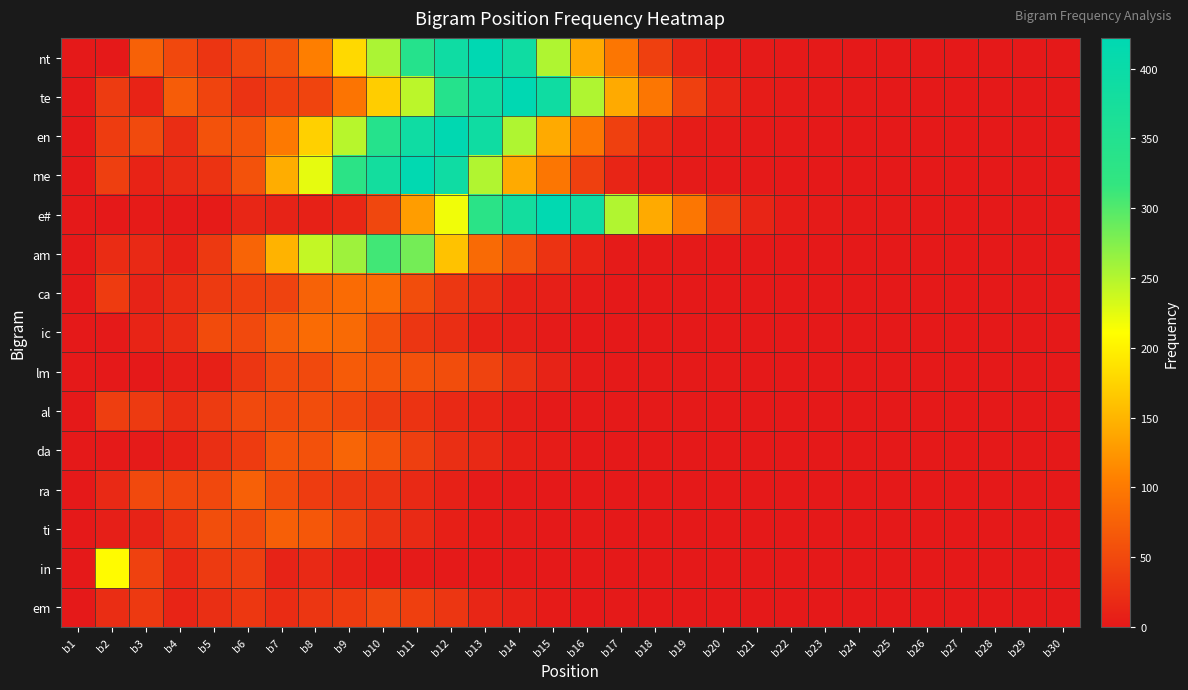

Rank the series at b6 from highest to lowest value.

am, ra, en, me, ti, ic, al, nt, ca, in, da, em, lm, te, e#